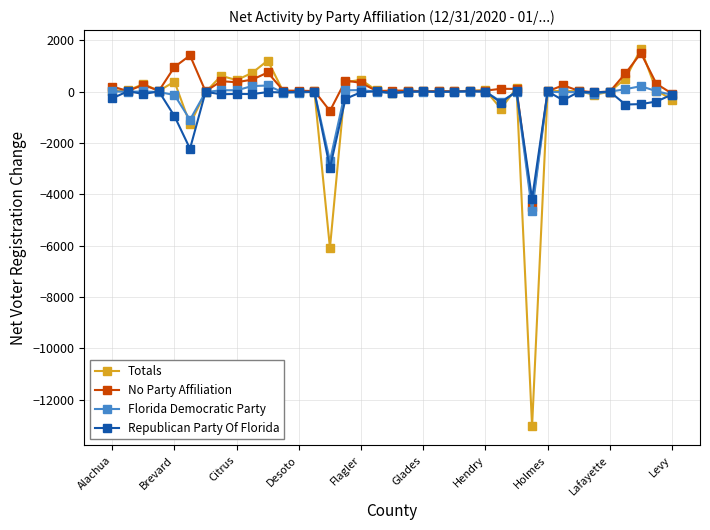

True or false: No Party Affiliation has more than 0 points higher than both neighbors.

True